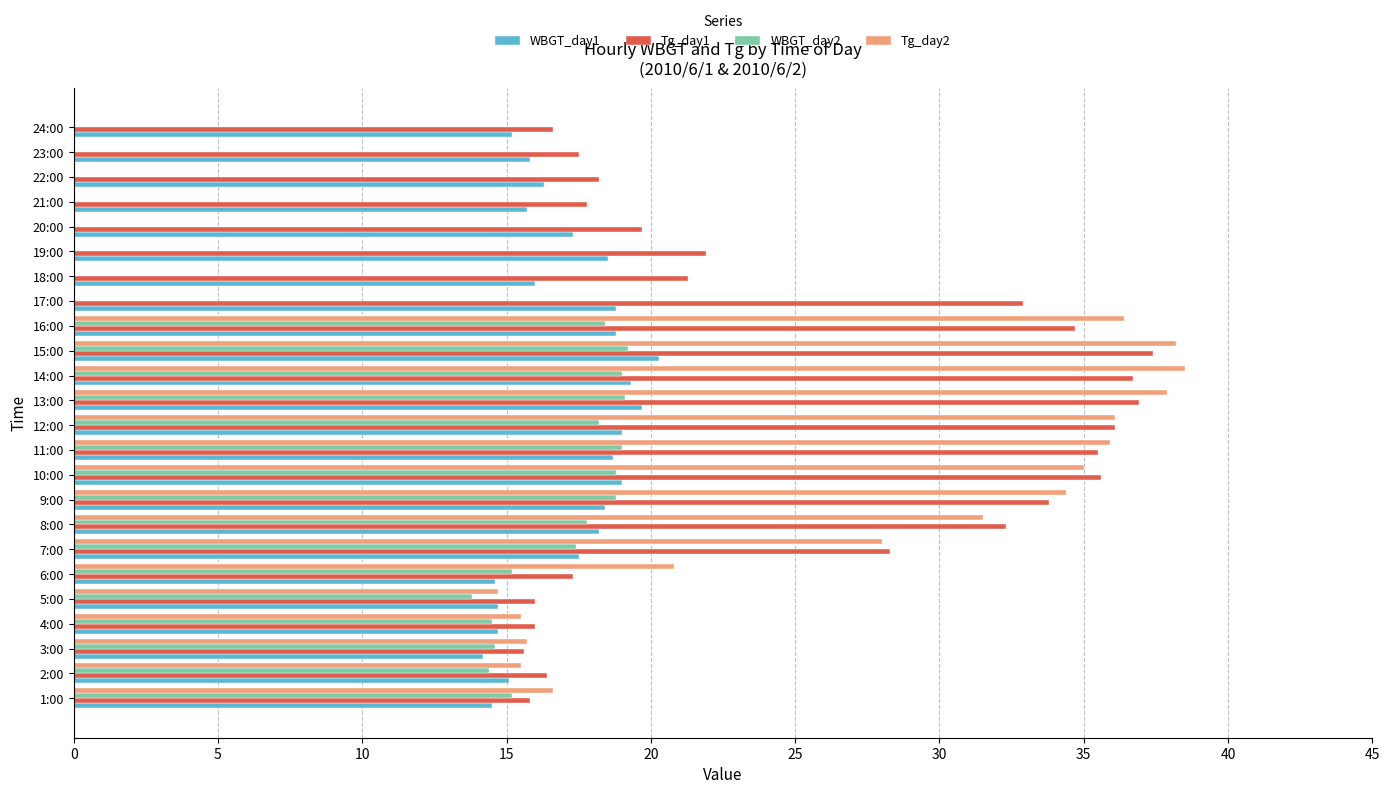

How many categories are shown in the chart?

24